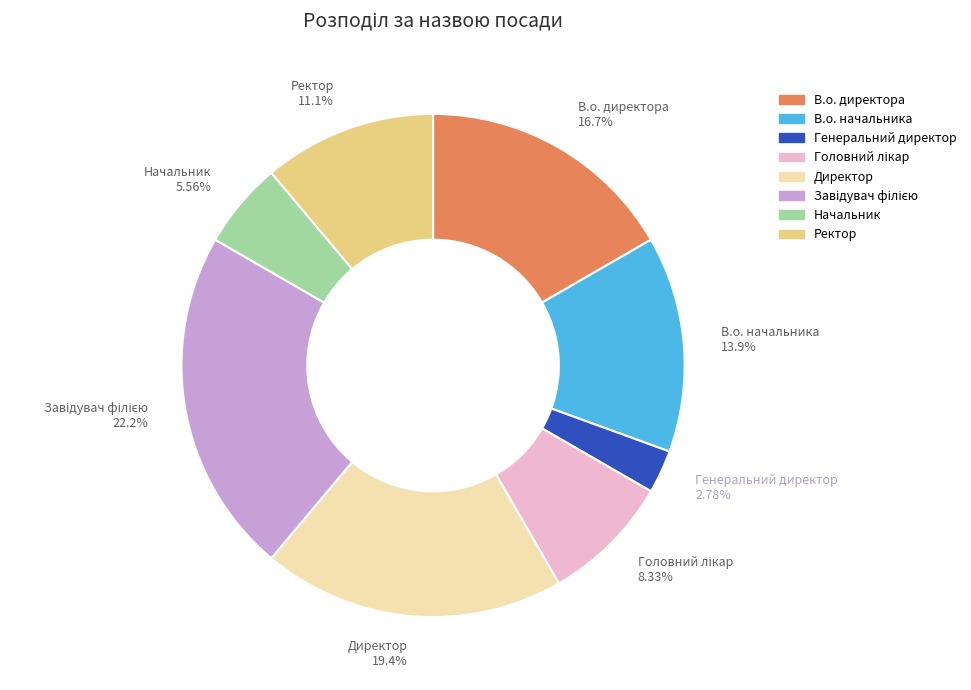

Do В.о. директора and Начальник together represent more than half of the pie?

No